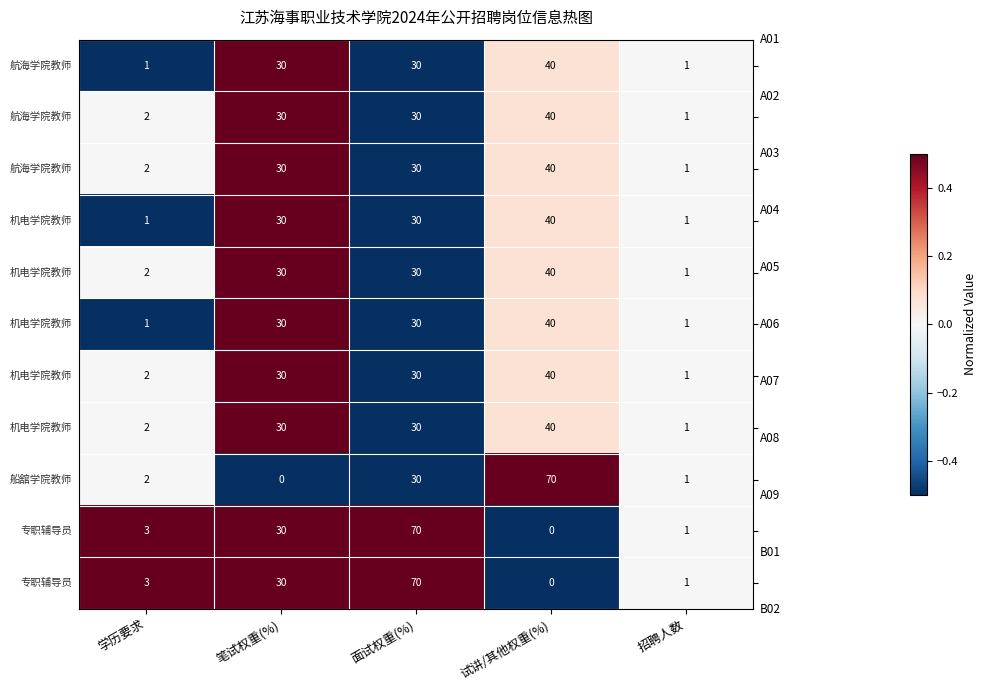

What is the spread (max minus min) of values at 面试权重(%)?

40